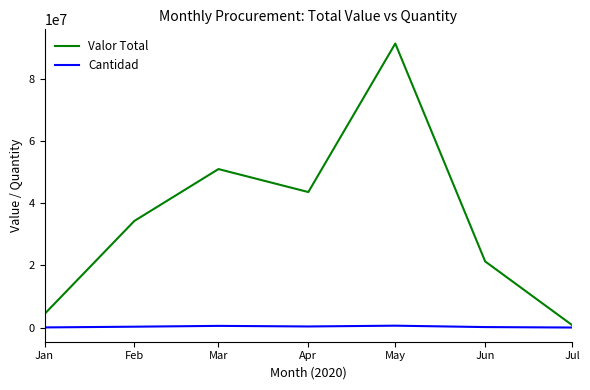

The value of Valor Total at May is 91377000. True or false?

True